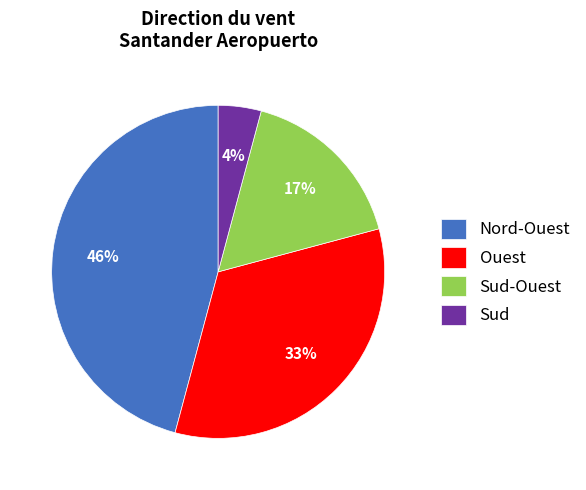

Which has a higher value, Ouest or Sud-Ouest?

Ouest